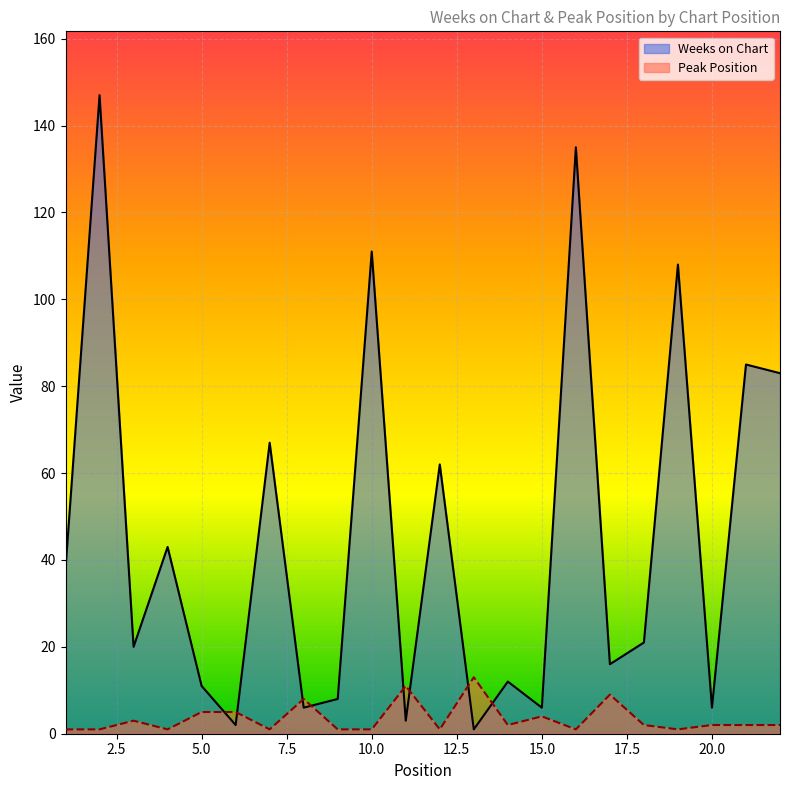

True or false: Peak Position and Weeks on Chart intersect in this chart.

True